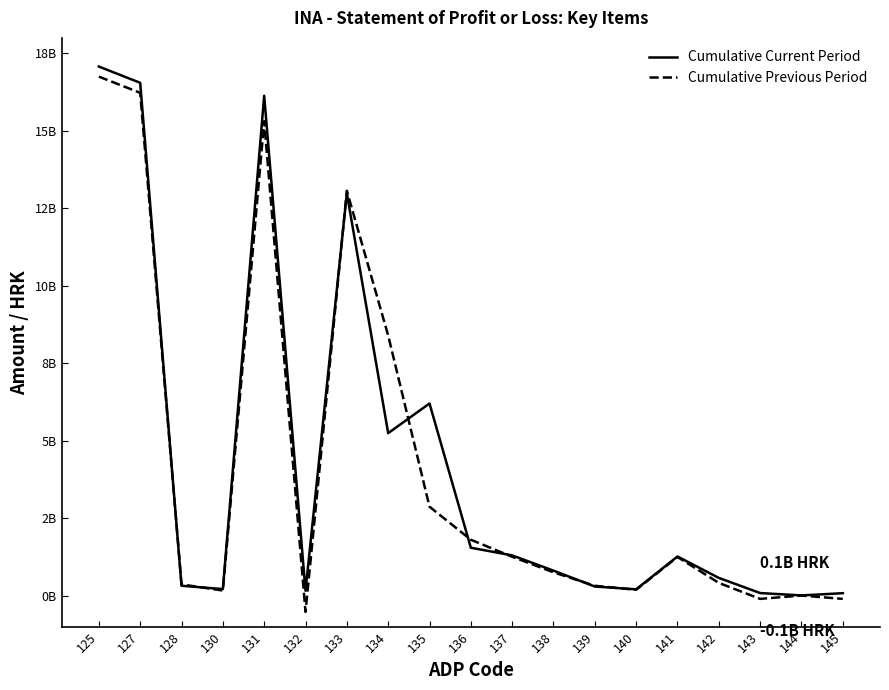

Is it true that Cumulative Previous Period equals 808501722 at 137?

False